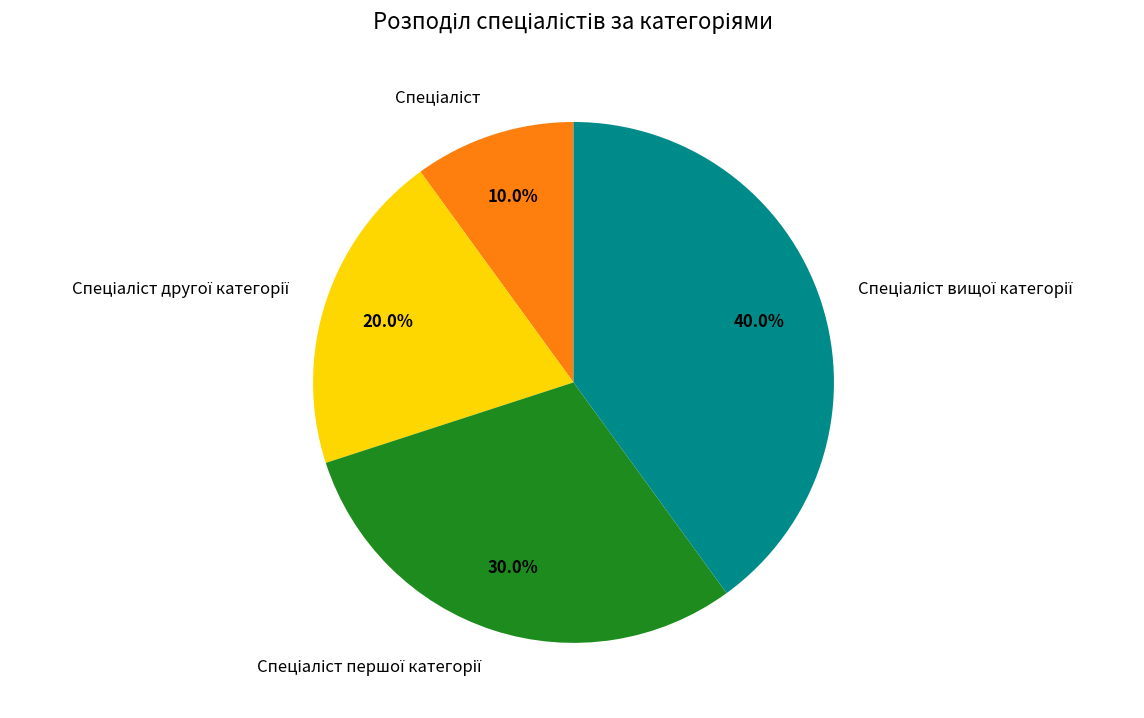

Is there a majority slice in this chart?

No